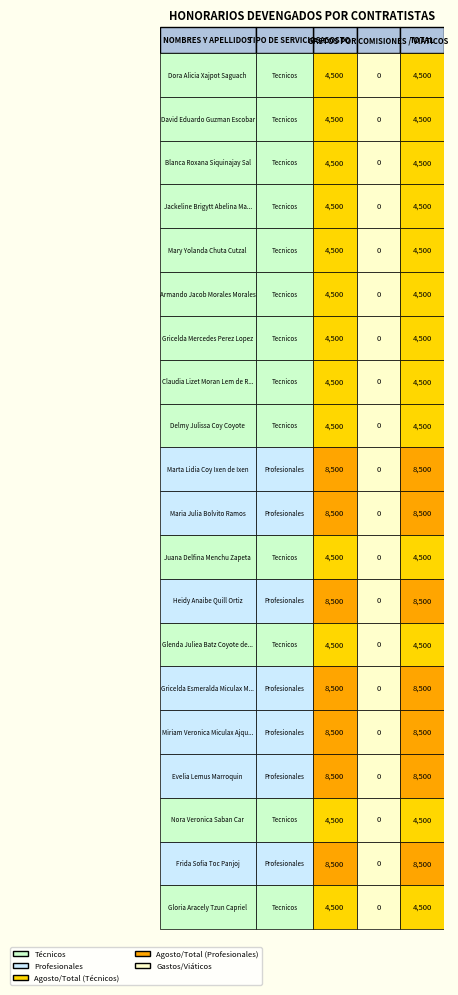

At 2, list the series in order from smallest to largest.

Dora Alicia Xajpot Saguach, David Eduardo Guzman Escobar, Blanca Roxana Siquinajay Sal, Jackeline Brigytt Abelina Mas Guachiac, Mary Yolanda Chuta Cutzal, Armando Jacob Morales Morales, Gricelda Mercedes Perez Lopez, Claudia Lizet Moran Lem de Ramirez, Delmy Julissa Coy Coyote, Juana Delfina Menchu Zapeta, Glenda Juliea Batz Coyote de Sipac, Nora Veronica Saban Car, Gloria Aracely Tzun Capriel, Marta Lidia Coy Ixen de Ixen, Maria Julia Bolvito Ramos, Heidy Anaibe Quill Ortiz, Gricelda Esmeralda Miculax Martin, Miriam Veronica Miculax Ajquejay, Evelia Lemus Marroquin, Frida Sofia Toc Panjoj